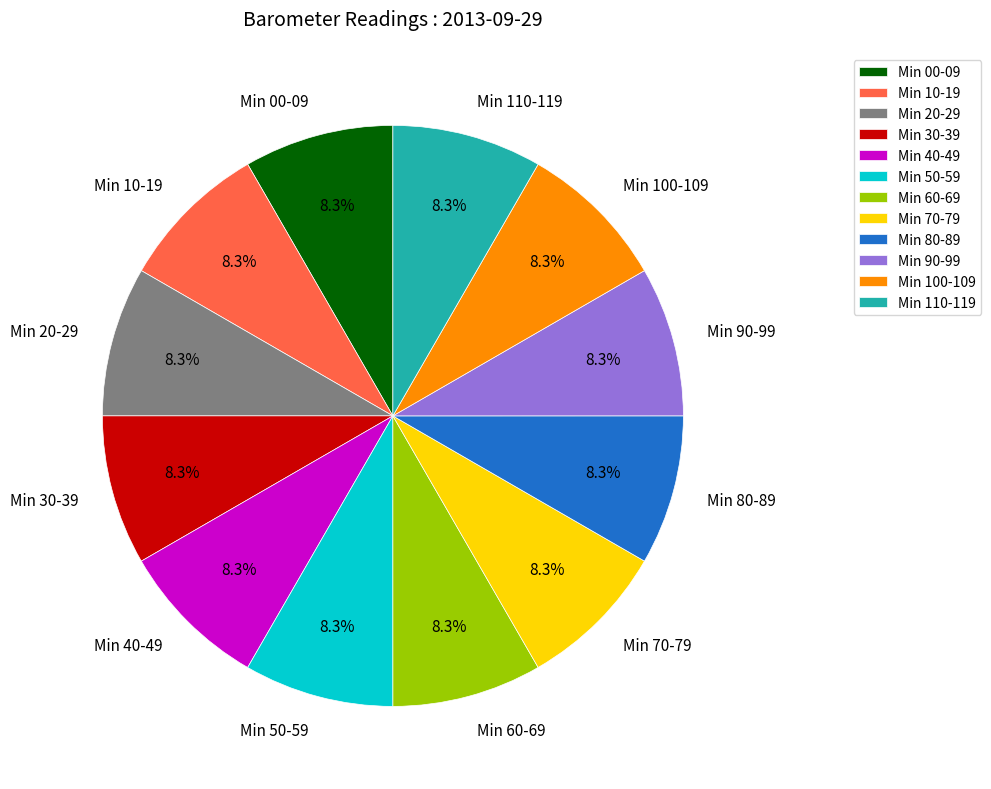

Is there a majority slice in this chart?

No